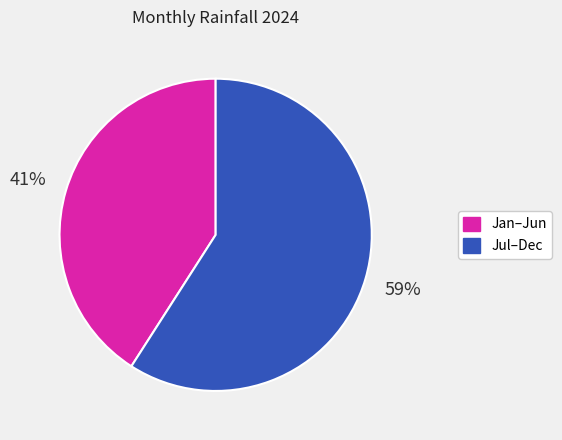

Is there any slice that represents more than half of the pie?

Yes